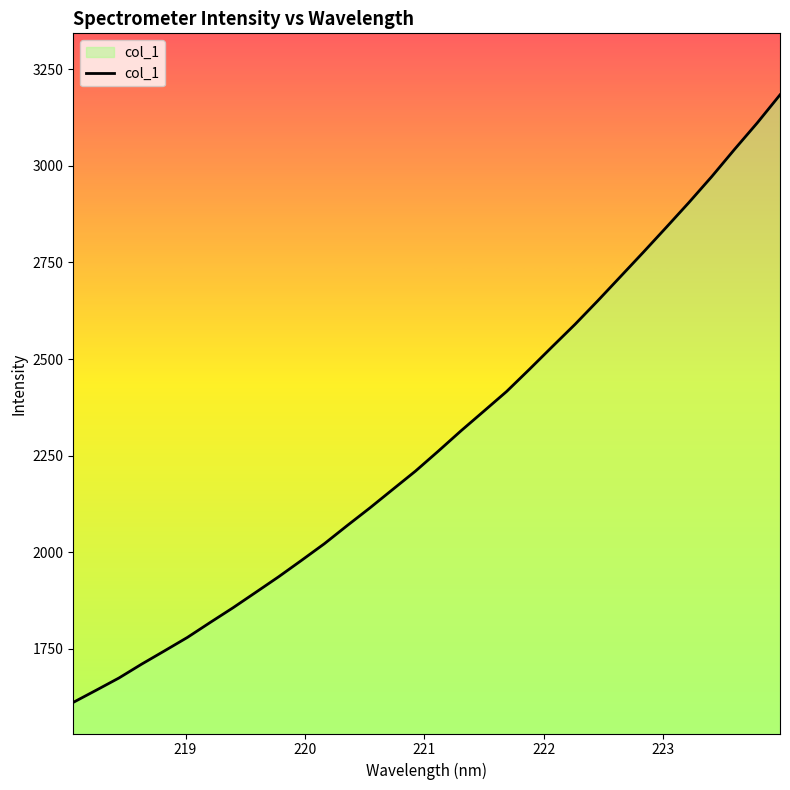

What is the difference between the maximum and minimum values?

1572.4